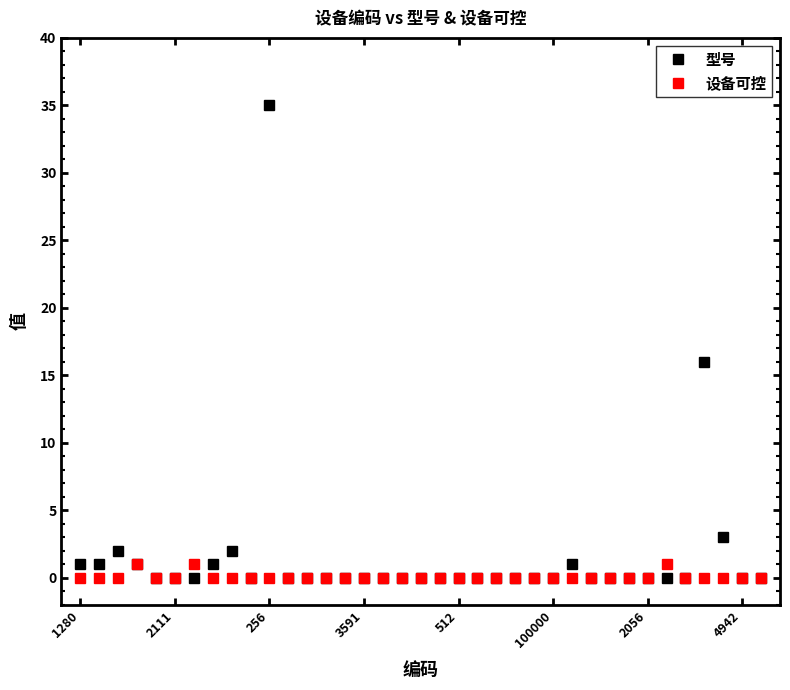

Does the chart have visible grid lines?

No